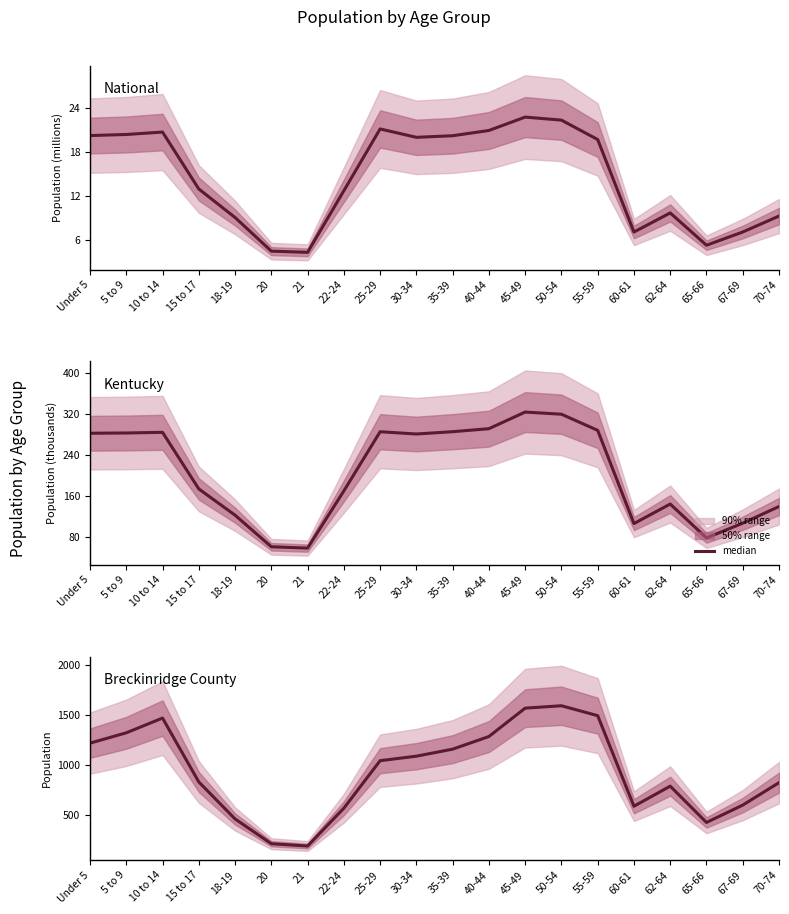

What is the difference between the values at 22-24 and 55-59?

923